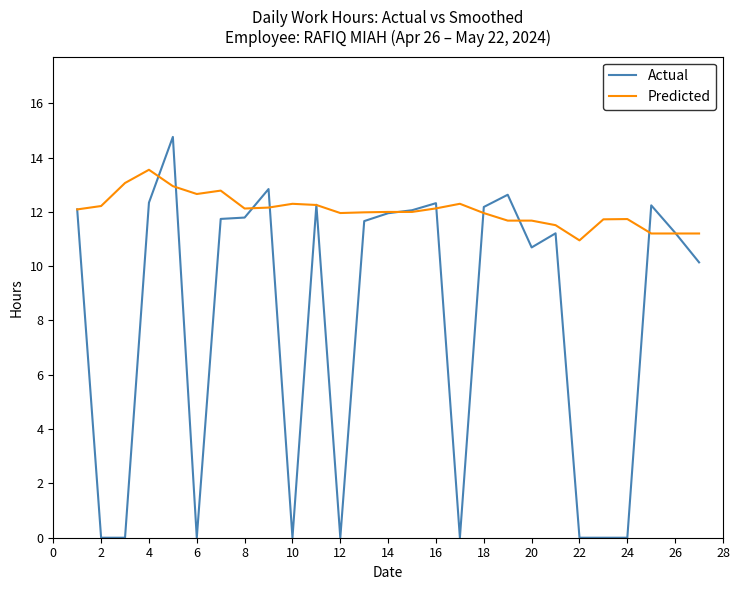

True or false: Actual and Predicted intersect in this chart.

True